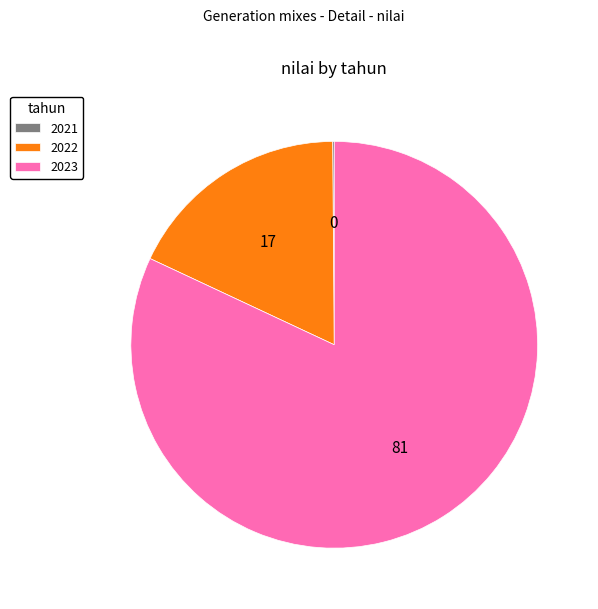

The 2023 slice represents 72% of the pie. True or false?

False